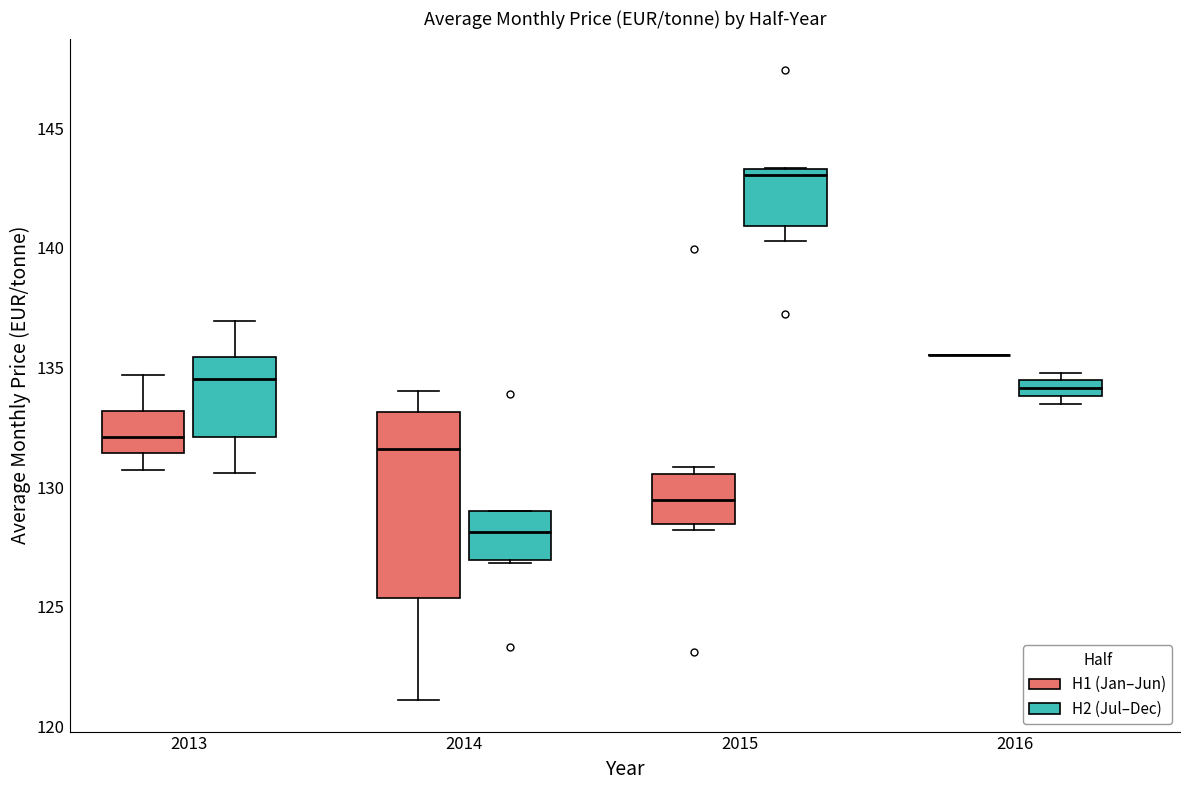

Comparing the boxes themselves (not the whiskers), which one is the tallest?

2014 (H1 (Jan–Jun))